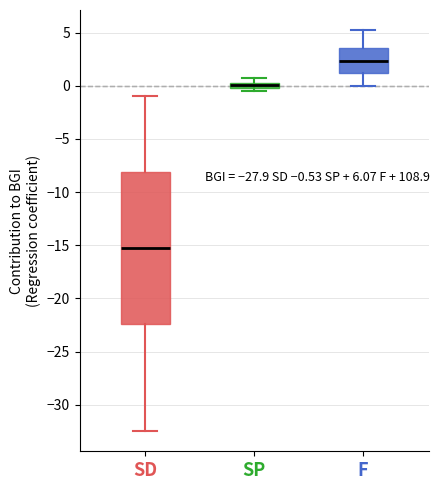

Which box's median line is the highest?

F